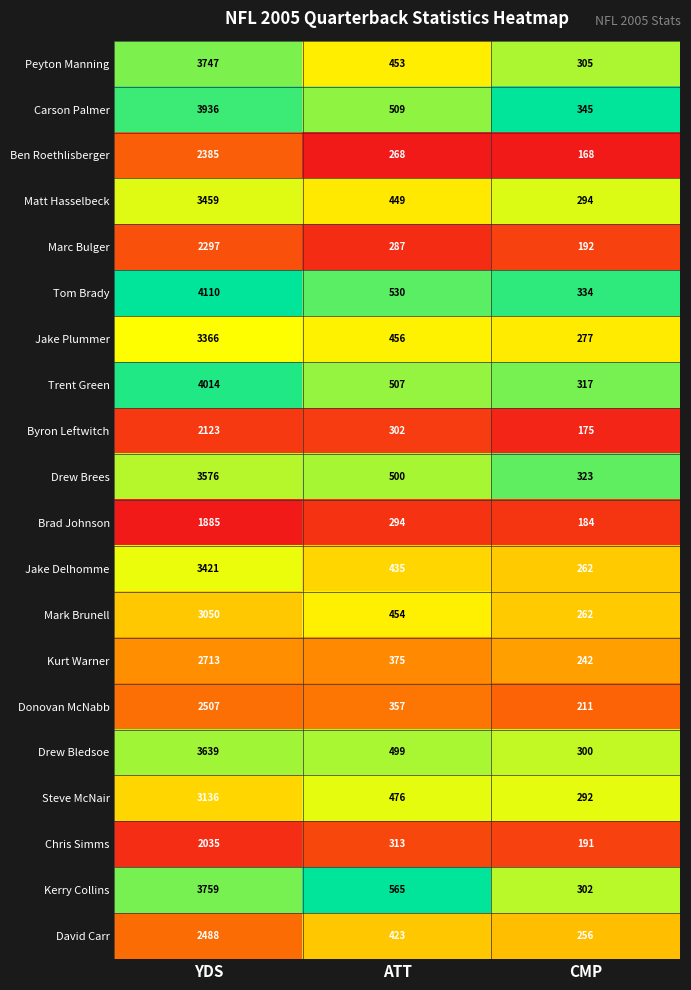

Which series has the largest range (max minus min)?

Tom Brady